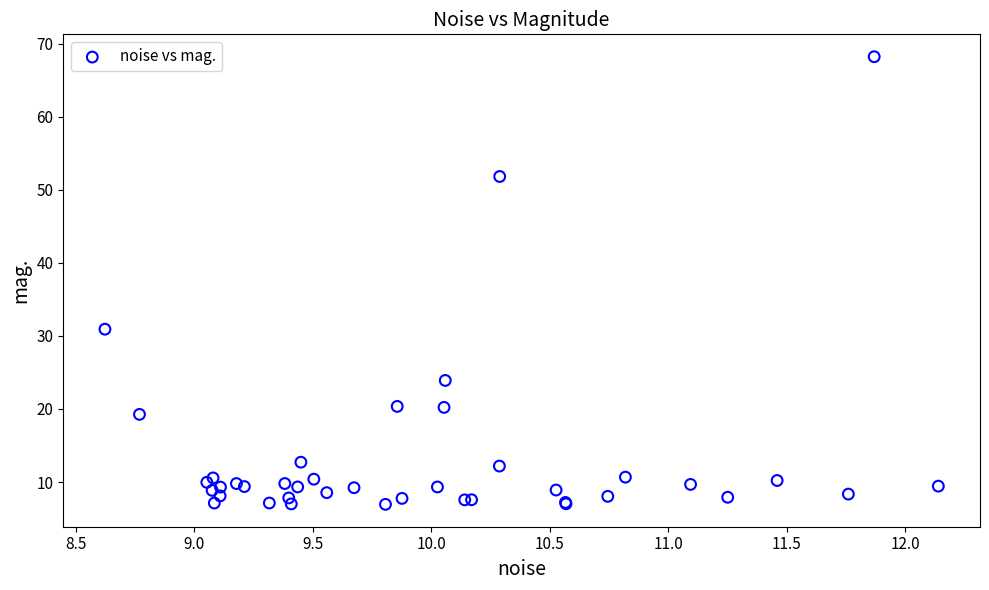

What Y value in the scatter plot is closest to 37?

30.9